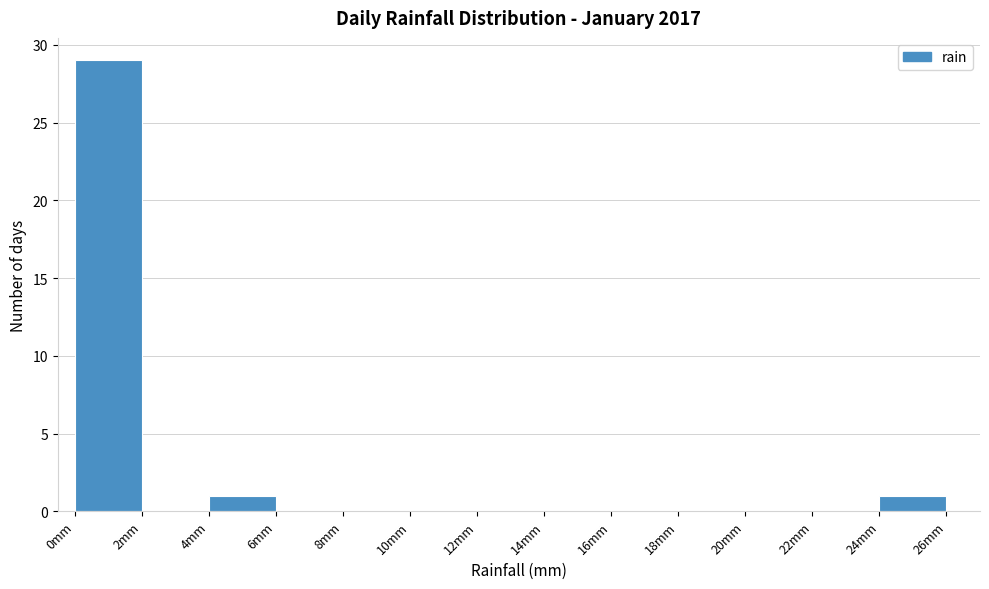

How tall is the bar that spans 0 to 2 on the x-axis? The values are not printed on the chart, so give them approximately, as read against the axis.

29